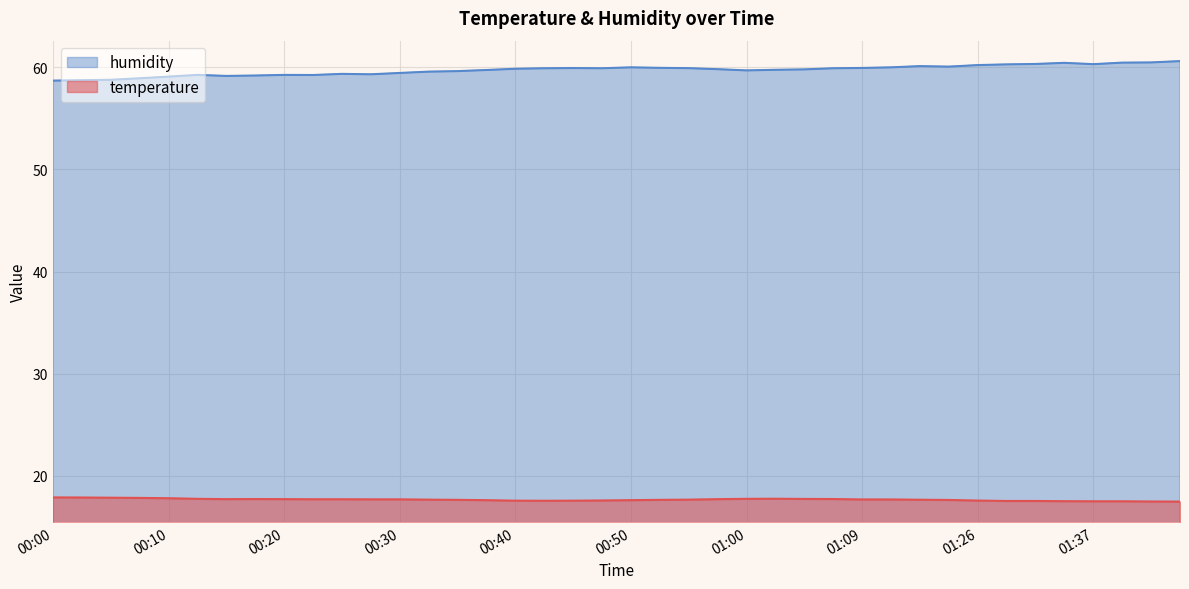

True or false: temperature and humidity cross at least once.

False